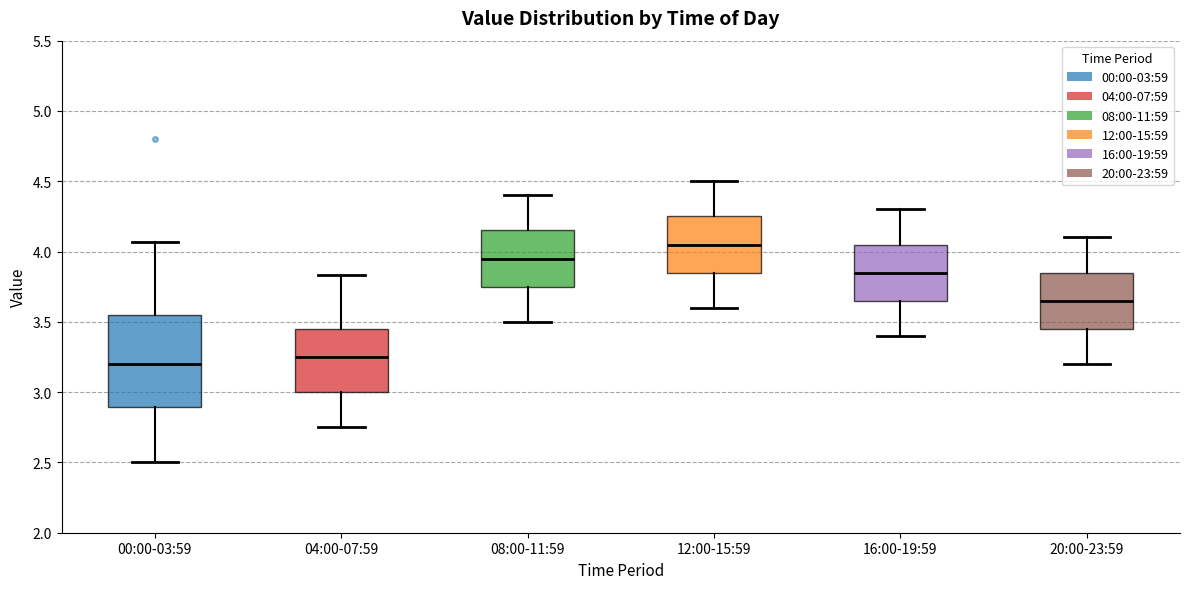

Reading left to right, transcribe this box plot: for each box, give where its median line is, the range the box spans, and where its two whiskers end, as read against the y-axis. The values are not printed on the chart, so give them approximately, as read against the axis.

00:00-03:59: median 3.20, box 2.90 to 3.55, whiskers 2.50 to 4.05
04:00-07:59: median 3.25, box 3.00 to 3.45, whiskers 2.75 to 3.85
08:00-11:59: median 3.95, box 3.75 to 4.15, whiskers 3.50 to 4.40
12:00-15:59: median 4.05, box 3.85 to 4.25, whiskers 3.60 to 4.50
16:00-19:59: median 3.85, box 3.65 to 4.05, whiskers 3.40 to 4.30
20:00-23:59: median 3.65, box 3.45 to 3.85, whiskers 3.20 to 4.10